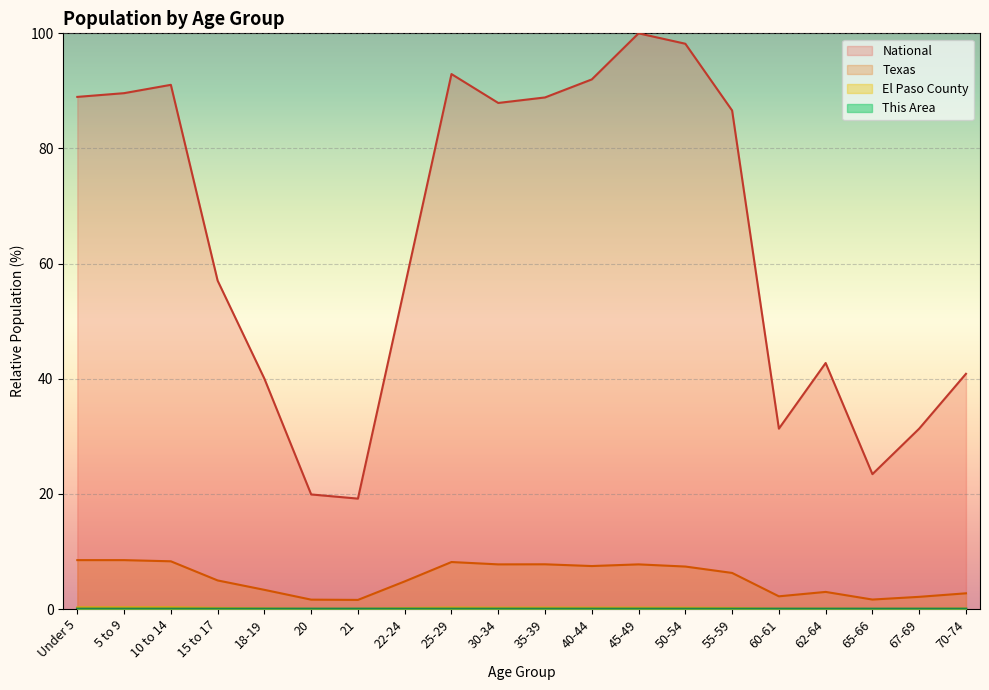

At which label does National first exceed 86?

Under 5